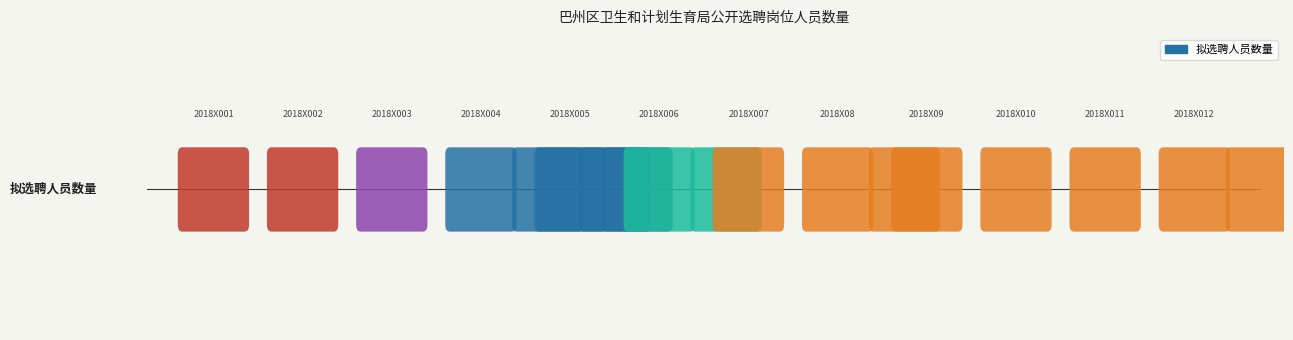

Rank the categories by value from highest to lowest.

2018X004, 2018X005, 2018X006, 2018X08, 2018X012, 2018X001, 2018X002, 2018X003, 2018X007, 2018X09, 2018X010, 2018X011